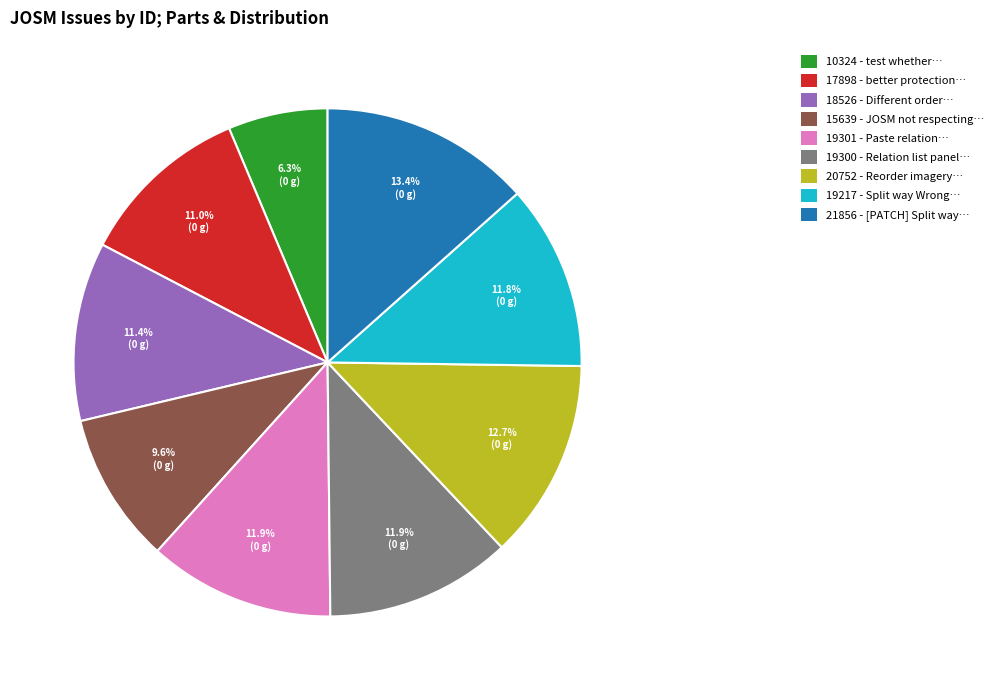

Is there a majority slice in this chart?

No